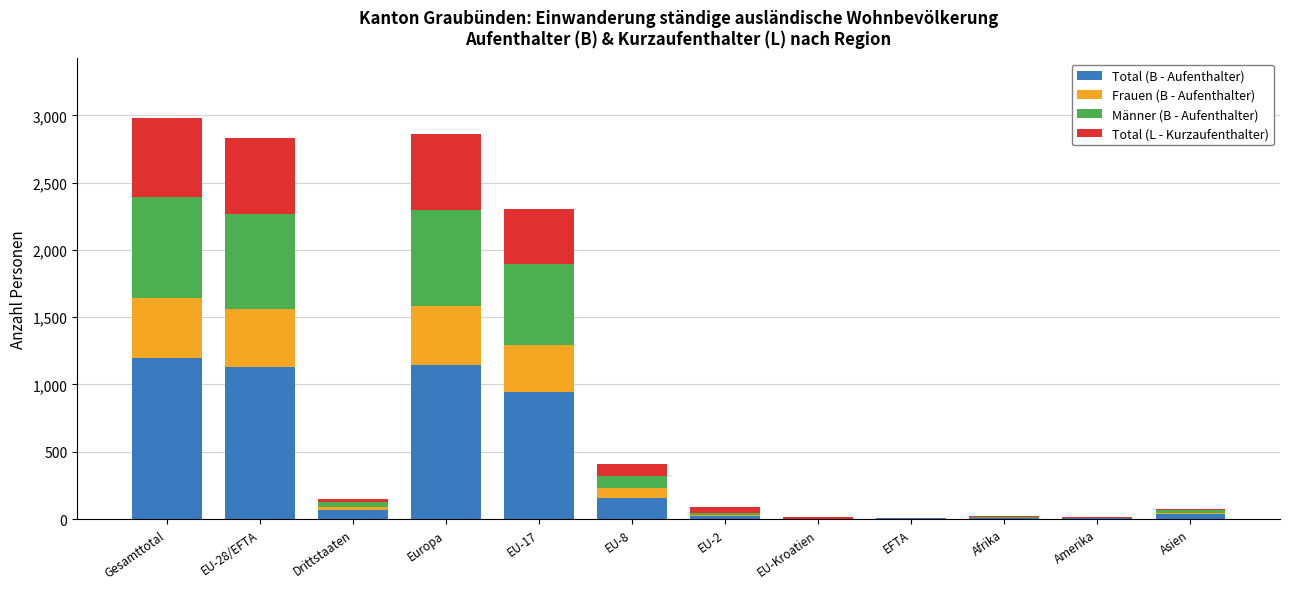

What is the maximum value for Total (B - Aufenthalter)?

1197